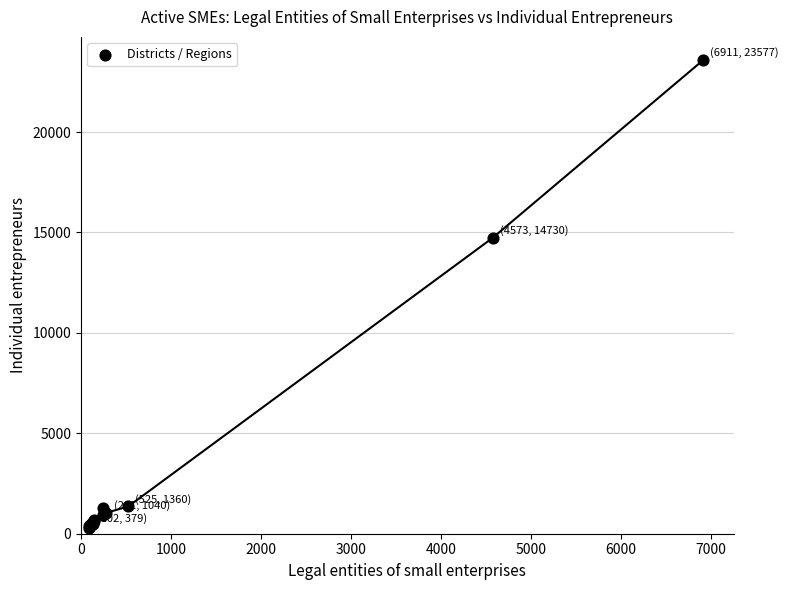

What Y value in the scatter plot is closest to 11938?

14730